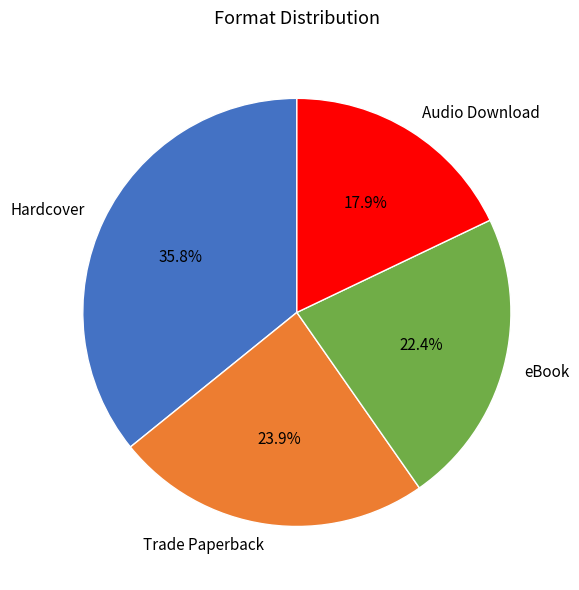

To the nearest percent, what percentage of the pie is Audio Download?

18%